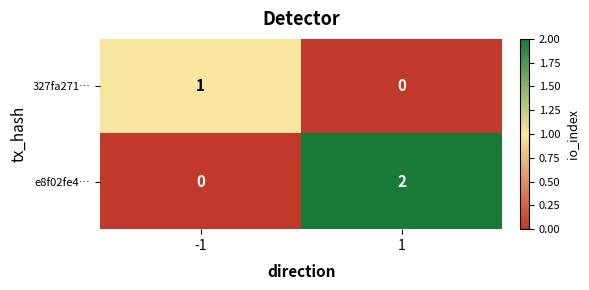

Between -1 and 1, which series saw the biggest shift?

e8f02fe4…